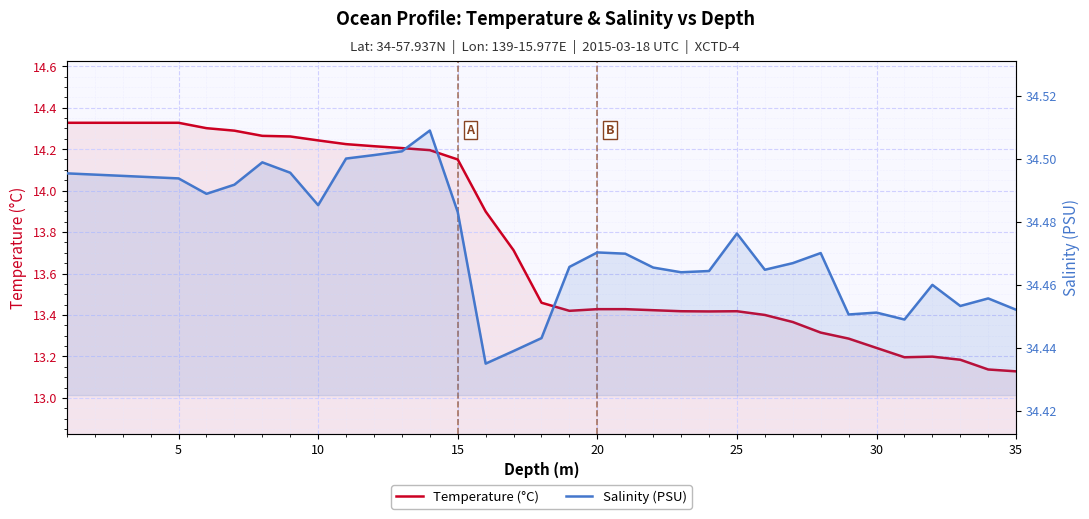

What is the difference between the second highest and second lowest values in the Salinity (PSU) series?

0.1